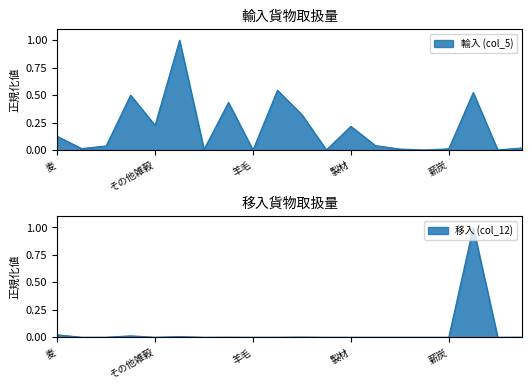

At which label does 移入 (col_12) reach its minimum?

その他雑穀